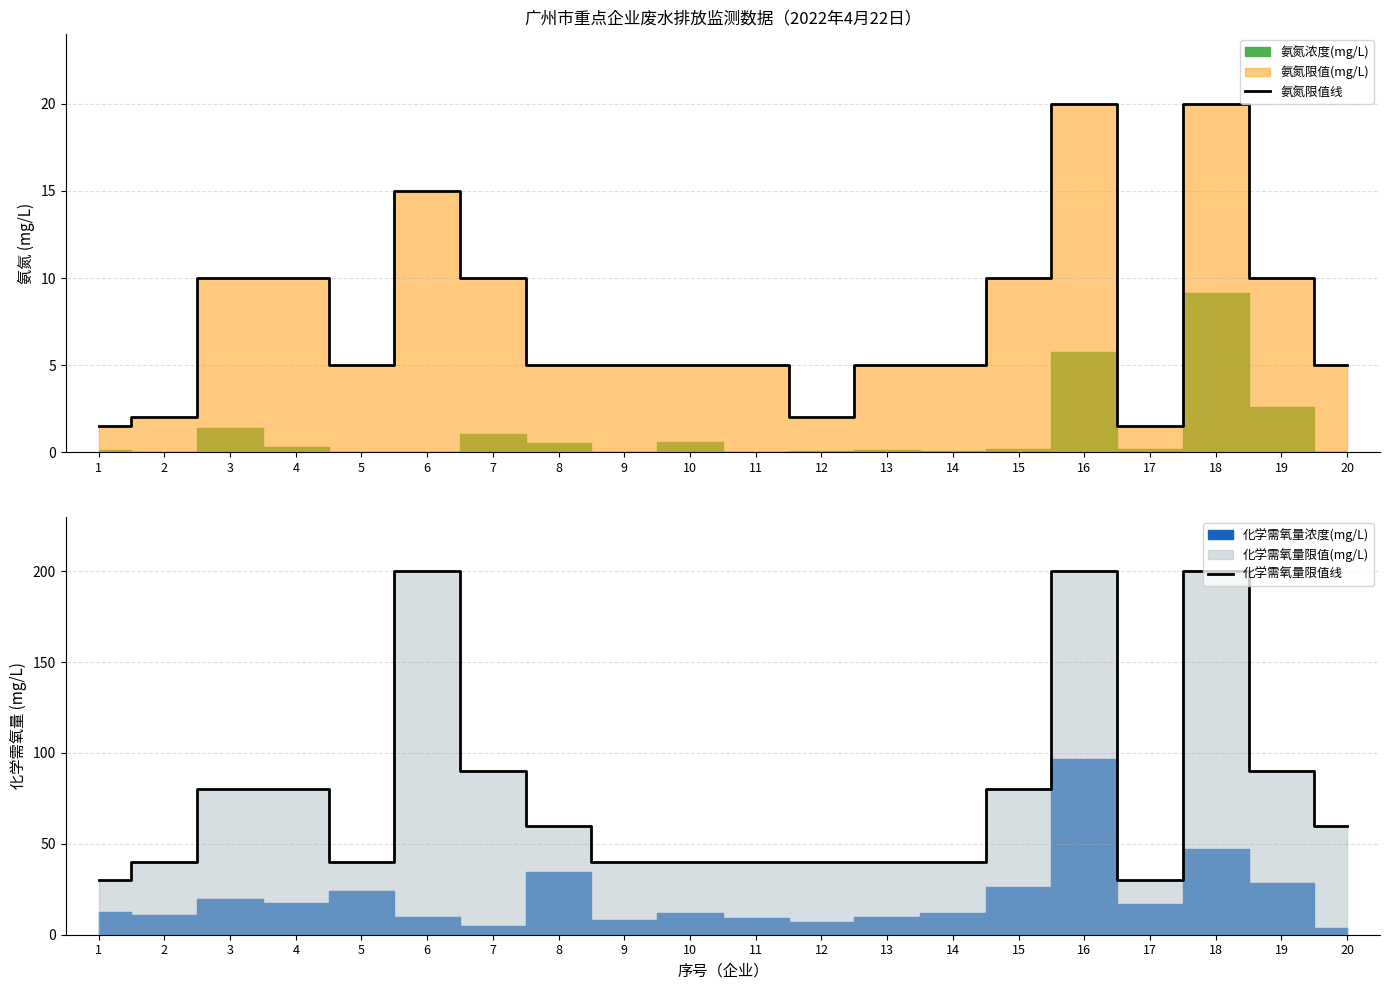

How many categories are shown in the chart?

20